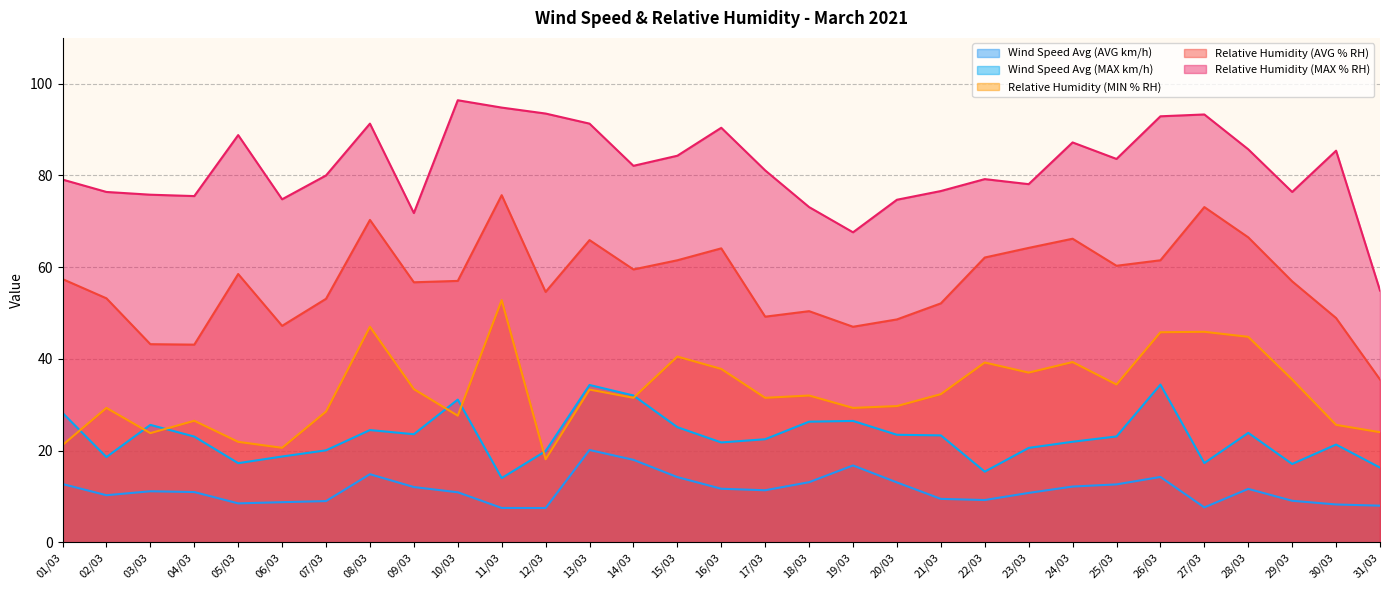

The value of Relative Humidity (MAX % RH) at 16/03 is 90.4. True or false?

True